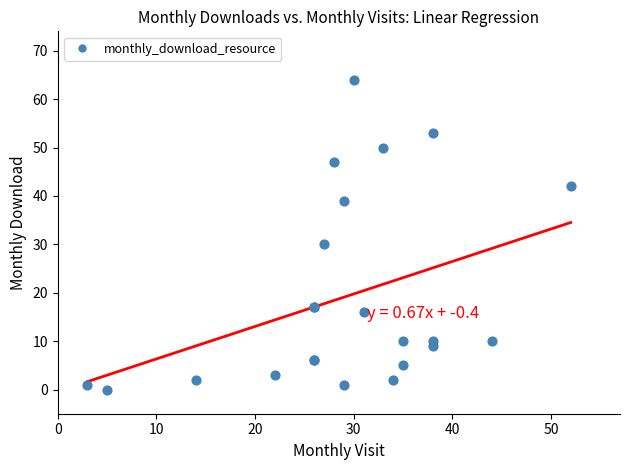

What Y value in the scatter plot is closest to 32?

30